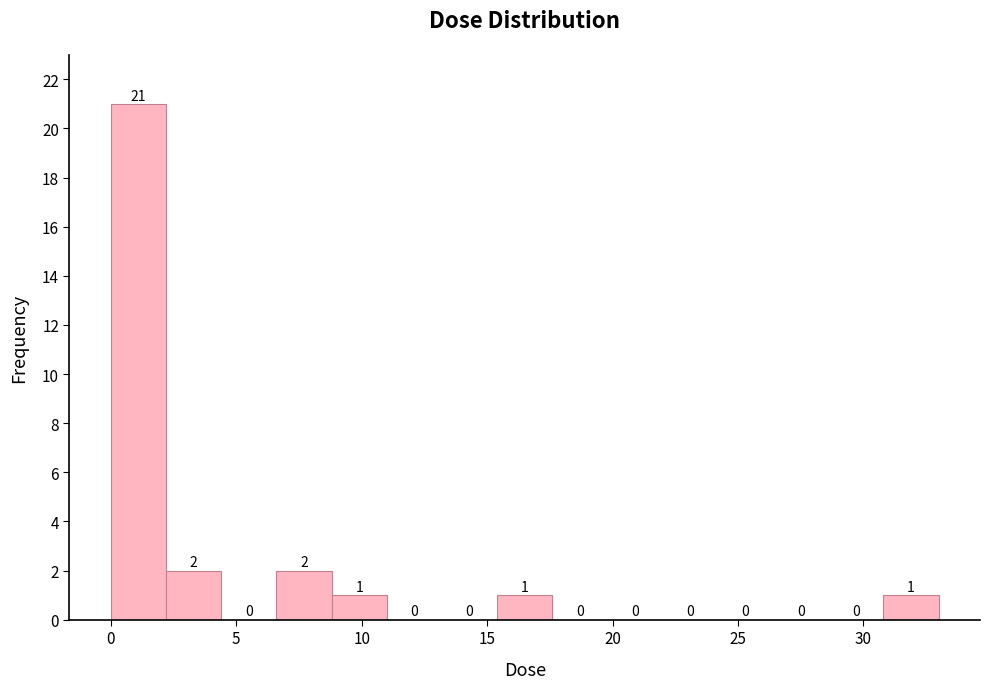

What is the height of the bar covering 31.0 to 33.0 on the x-axis? The bar edges are not printed on the chart, so give them approximately, as read against the axis.

1